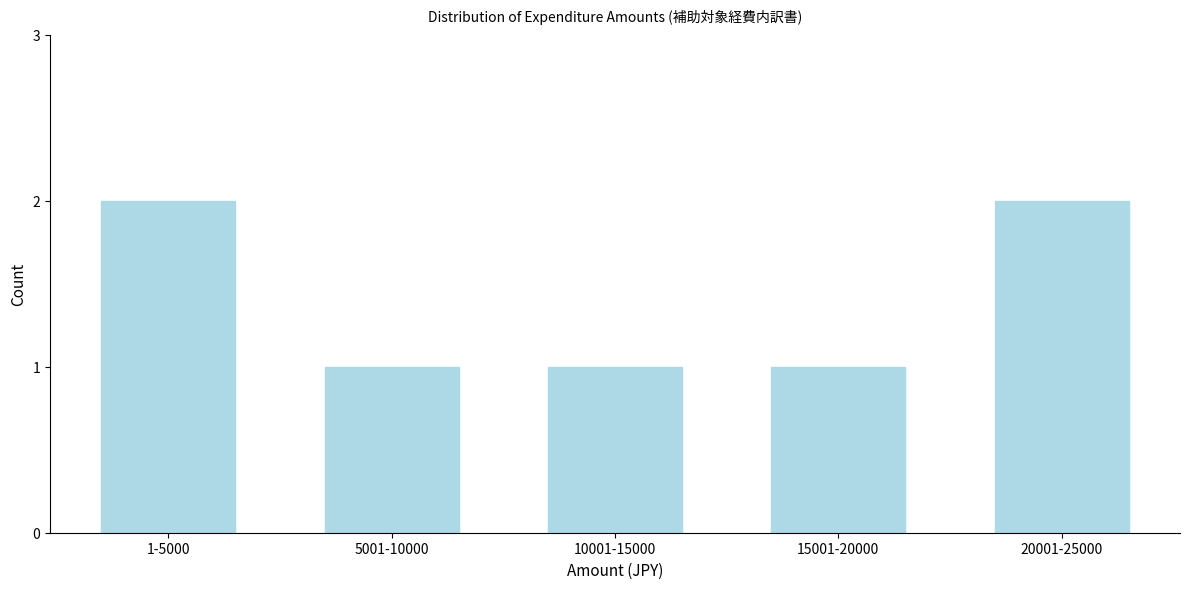

Reading left to right, list all the values displayed in this chart.

1-5000=2	5001-10000=1	10001-15000=1	15001-20000=1	20001-25000=2